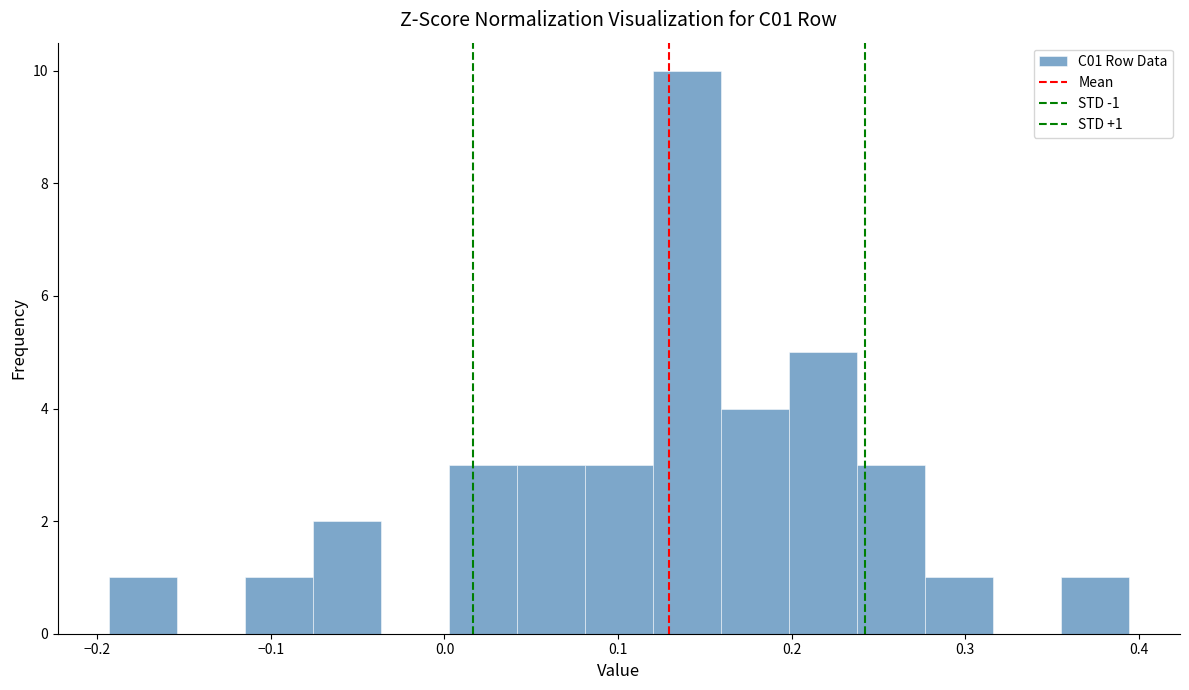

Around what value on the x-axis is the tallest bar? Give the approximate position of its centre, as read against the axis.

0.14